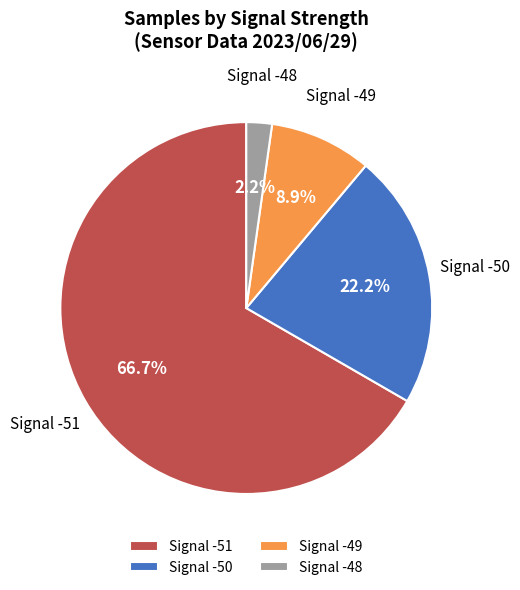

What is the total percentage of Signal -48 and Signal -50?

24.4%